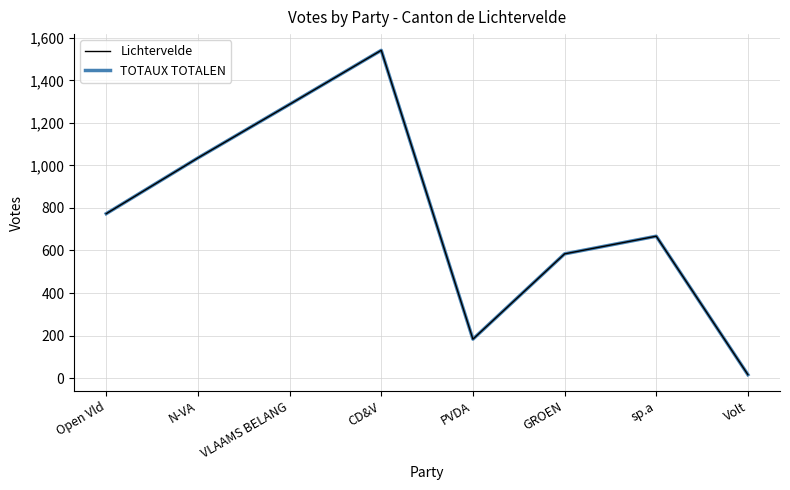

Does the chart display data point markers on the line(s)?

No